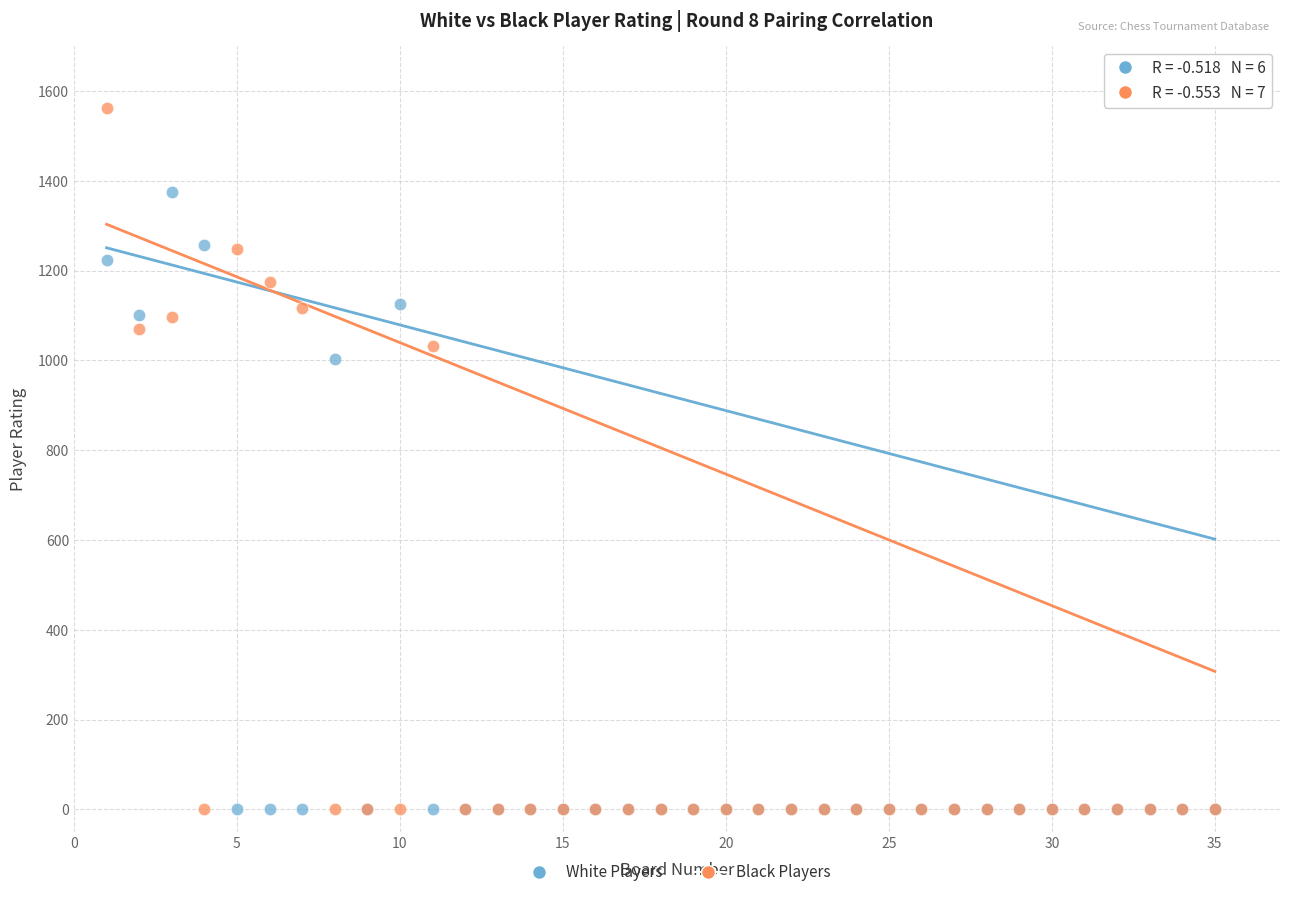

In the Black Players series, what Y value is closest to 781?

1033